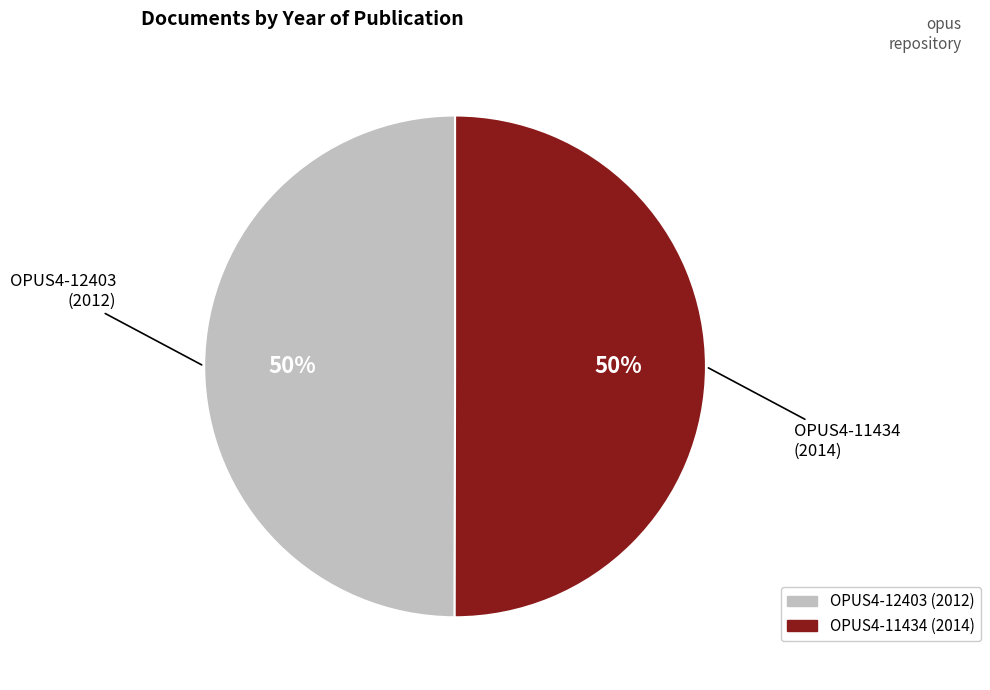

To the nearest percent, what portion does OPUS4-12403 represent?

50%